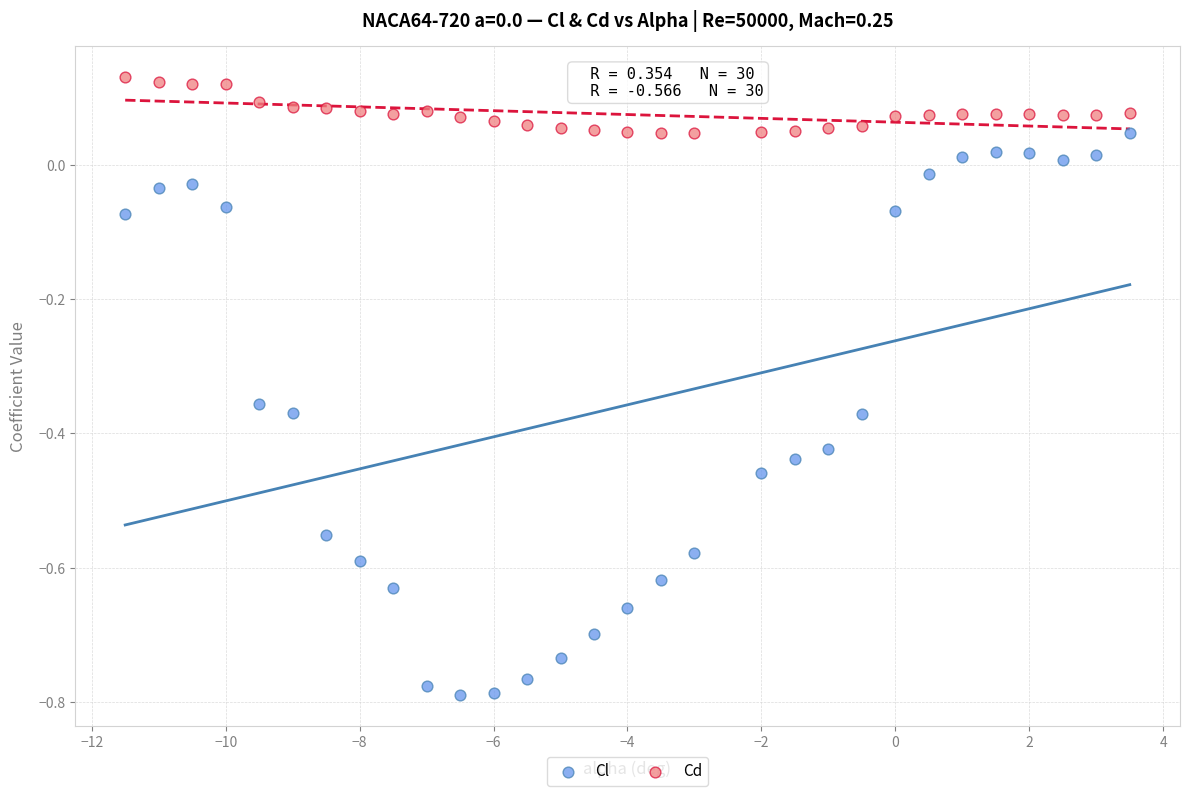

What is the X range (max minus min) for the scatter plot?

15.0